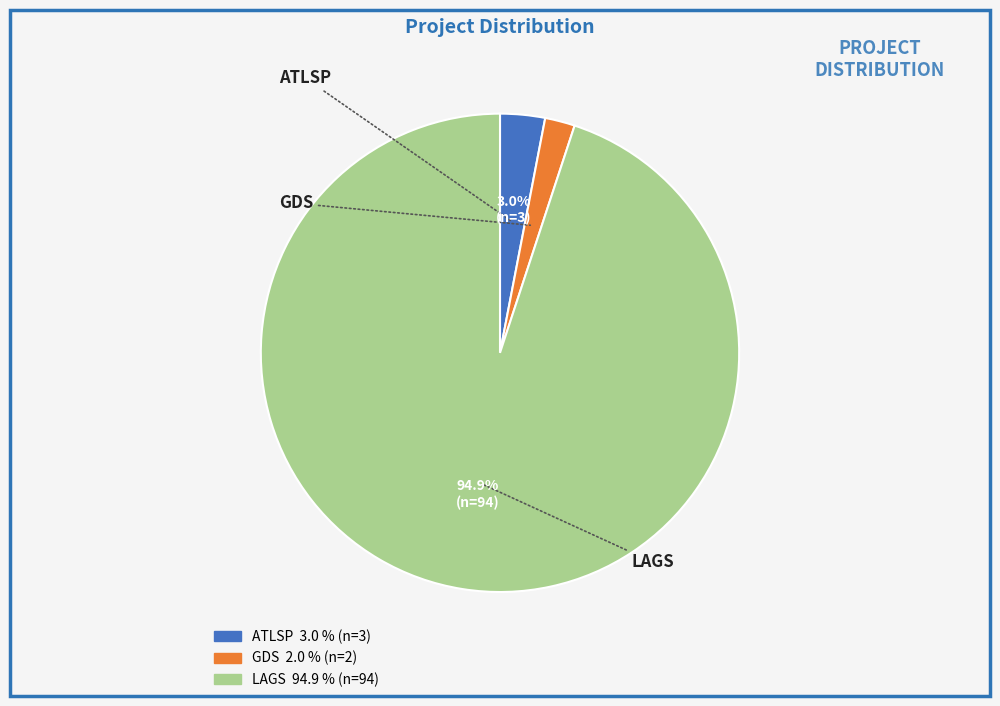

Do GDS and LAGS together represent more than half of the pie?

Yes